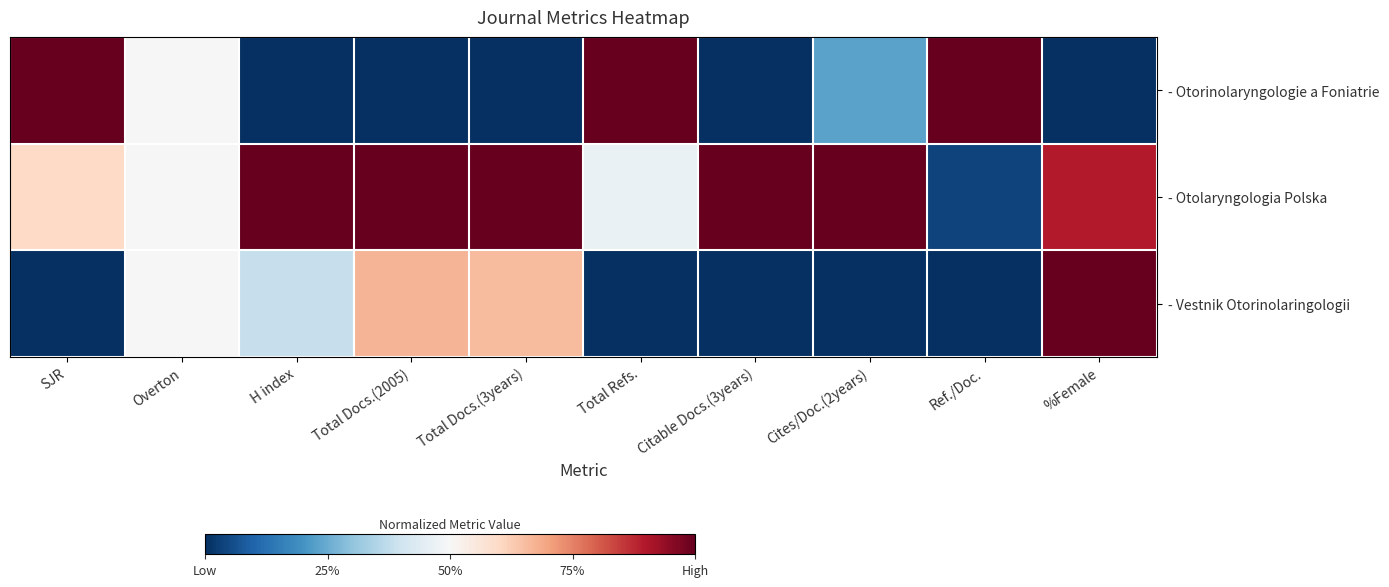

Which has a higher value, Ref./Doc. or %Female?

Ref./Doc.